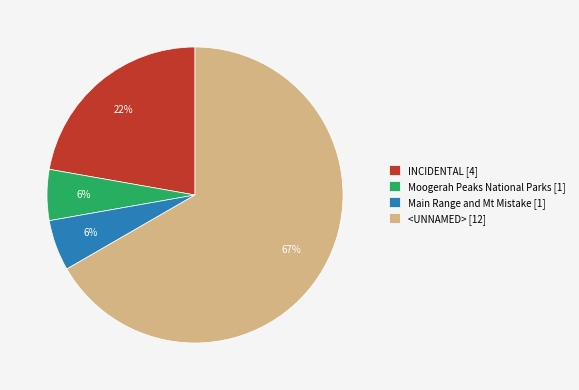

To the nearest percent, what is the average slice percentage?

25%